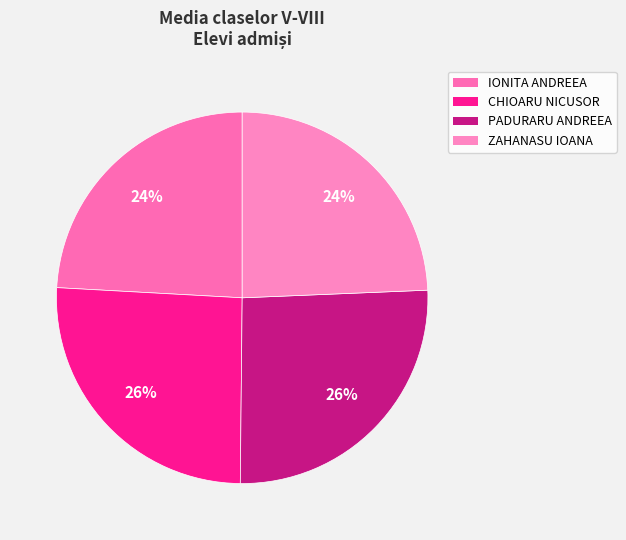

How many segments does this pie chart have?

4